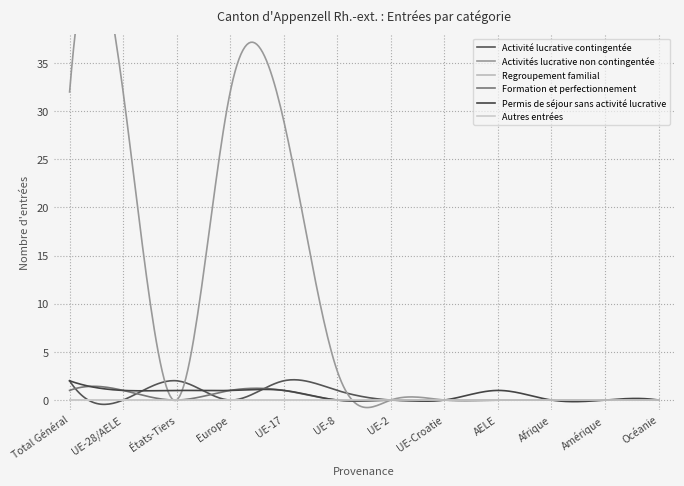

What position from the right is UE-2?

6